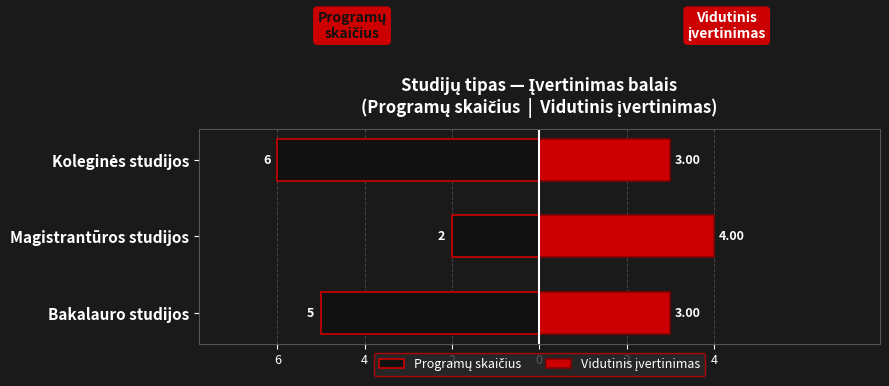

What is the maximum value for Vidutinis įvertinimas?

4